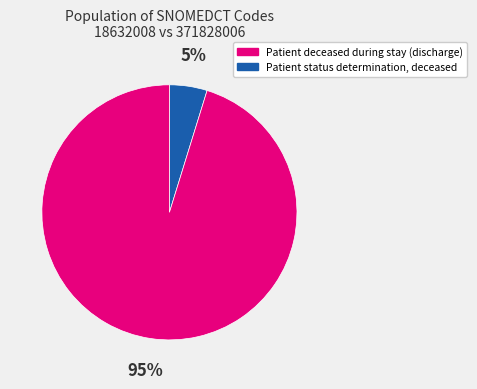

Is there a majority slice in this chart?

Yes